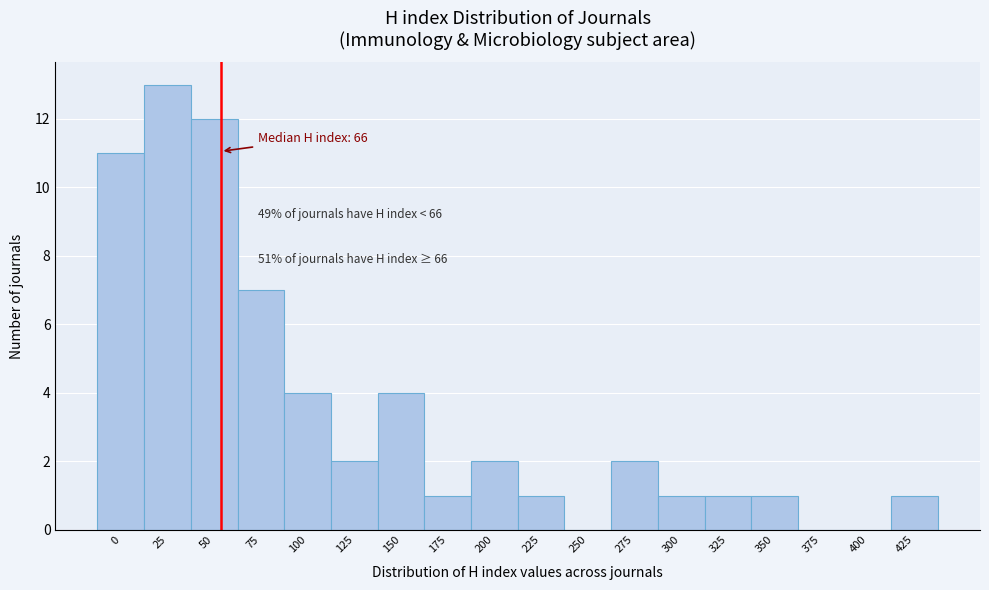

Reading right to left, what are all the values shown in this chart?

425=1	400=0	375=0	350=1	325=1	300=1	275=2	250=0	225=1	200=2	175=1	150=4	125=2	100=4	75=7	50=12	25=13	0=11